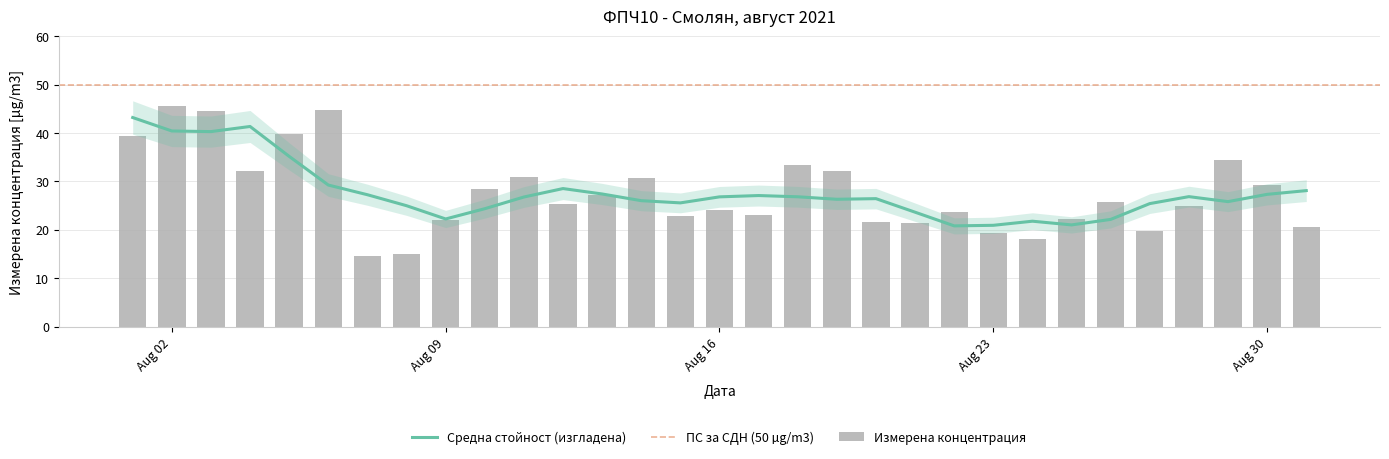

Rank the categories by value from highest to lowest.

2021-08-02, 2021-08-06, 2021-08-03, 2021-08-05, 2021-08-01, 2021-08-29, 2021-08-18, 2021-08-19, 2021-08-04, 2021-08-11, 2021-08-14, 2021-08-30, 2021-08-10, 2021-08-13, 2021-08-26, 2021-08-12, 2021-08-28, 2021-08-16, 2021-08-22, 2021-08-17, 2021-08-15, 2021-08-25, 2021-08-09, 2021-08-20, 2021-08-21, 2021-08-31, 2021-08-27, 2021-08-23, 2021-08-24, 2021-08-08, 2021-08-07